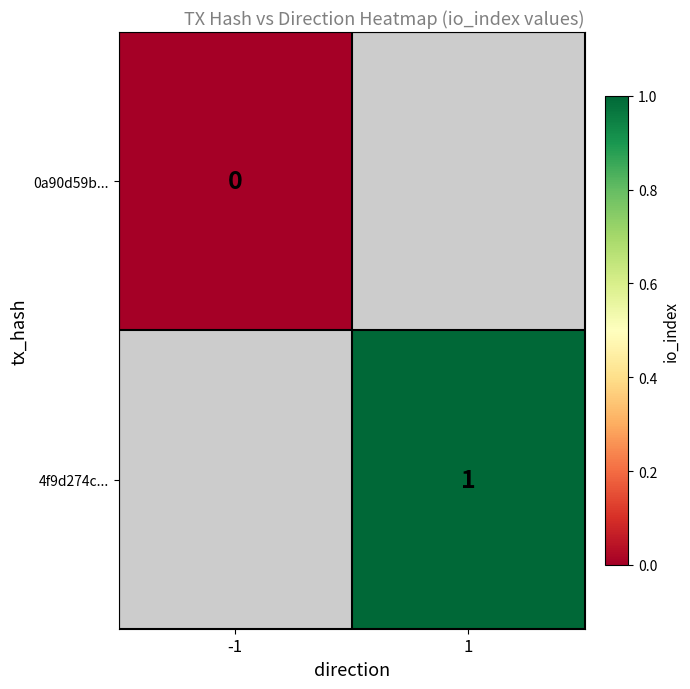

Is the value of 0a90d59b... at -1 greater than the value of 4f9d274c... at 1?

No